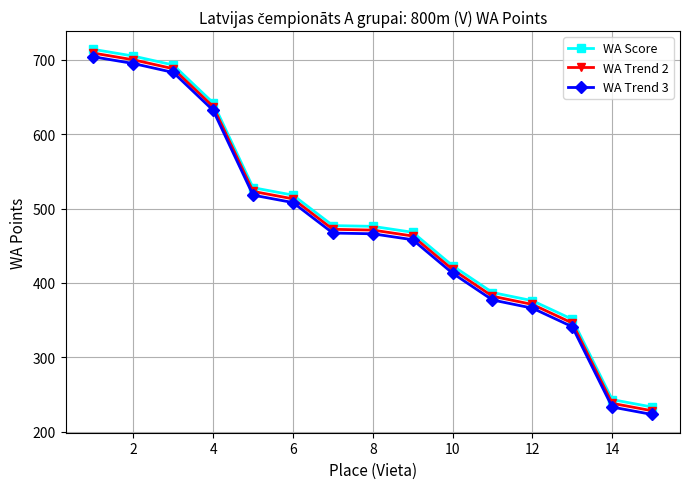

What is the value of the WA Trend 3 point at the 8th from the left?

466